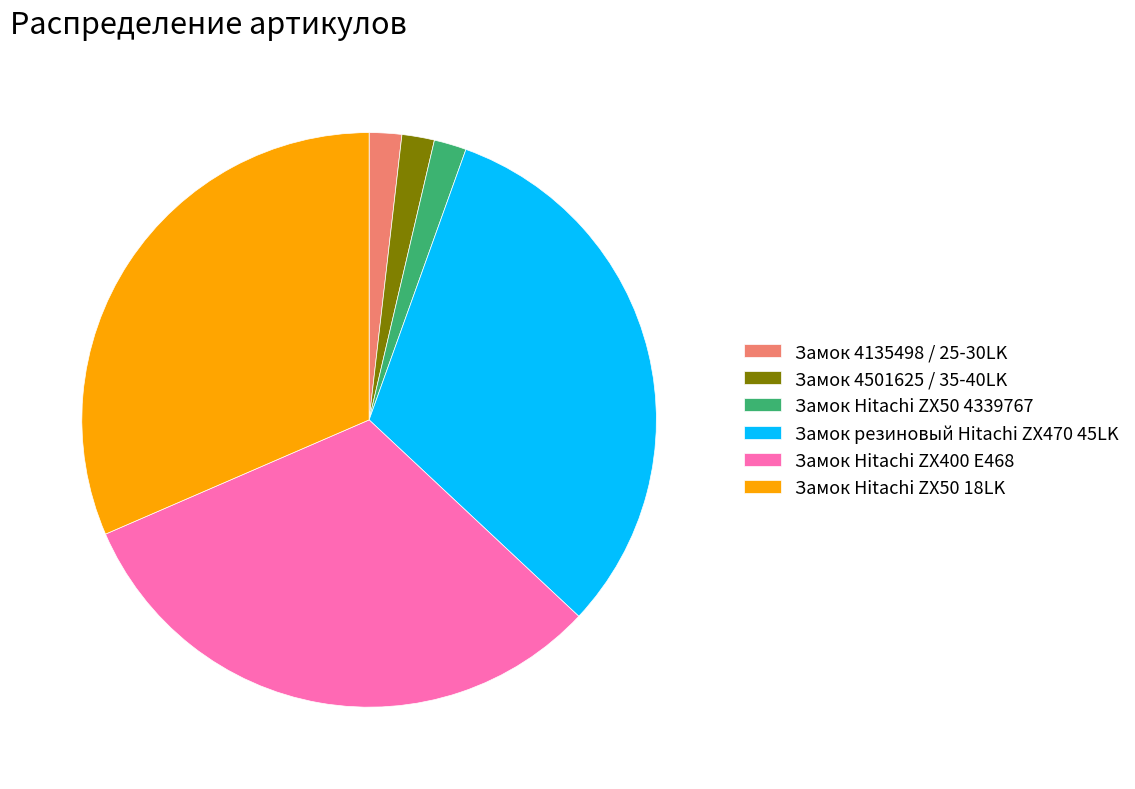

Does Замок 4501625 / 35-40LK account for over 50% of the chart?

No